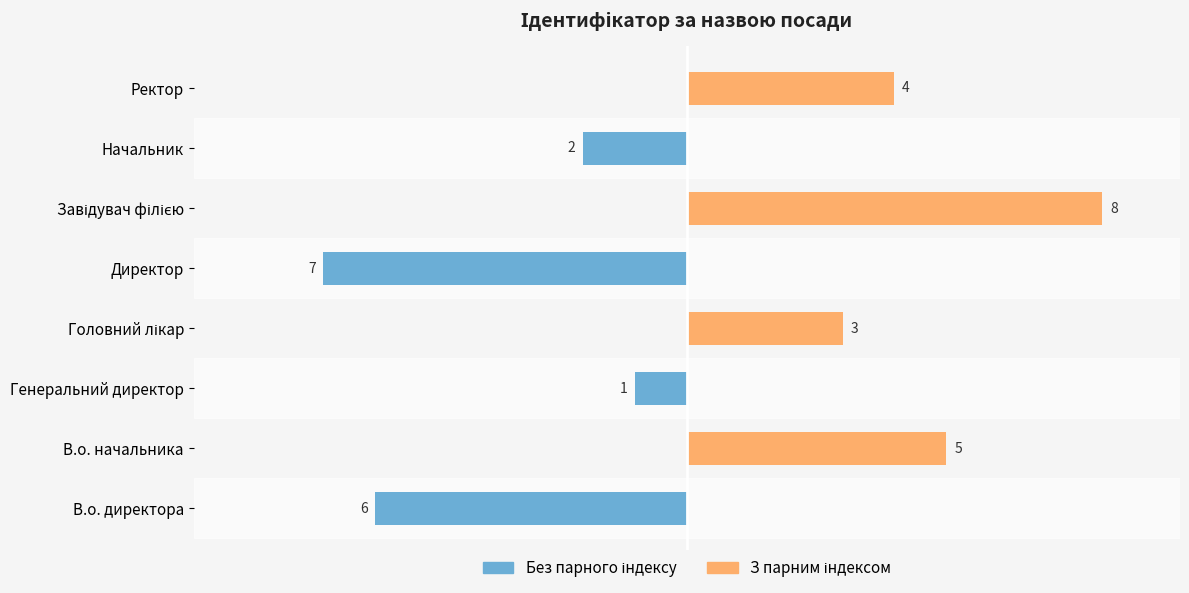

List the series in order of their peak value, highest first.

З парним індексом, Без парного індексу